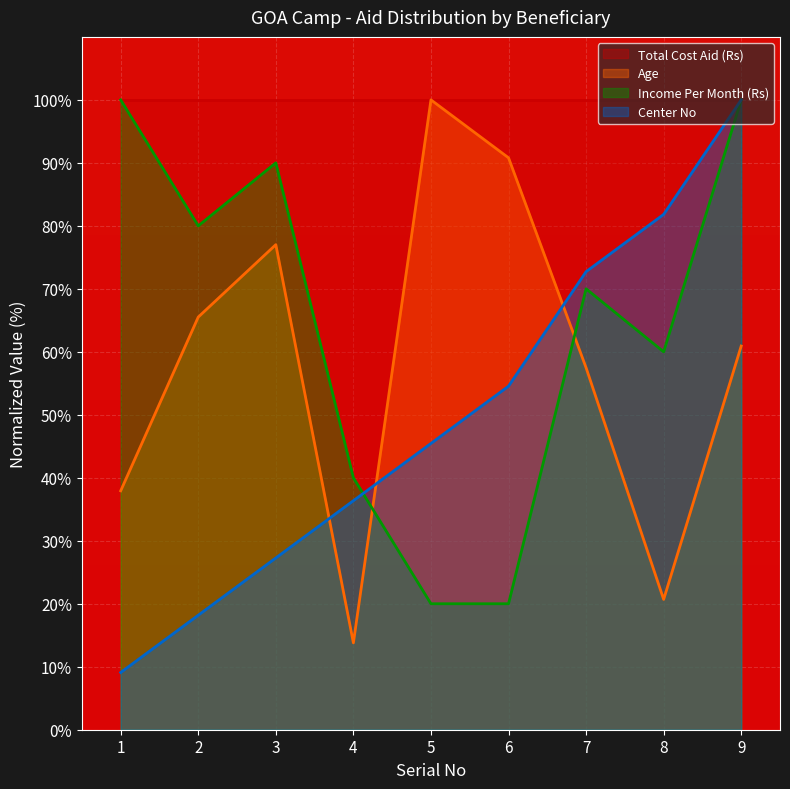

What is the difference between the maximum and minimum values in the Income Per Month series?

80.0